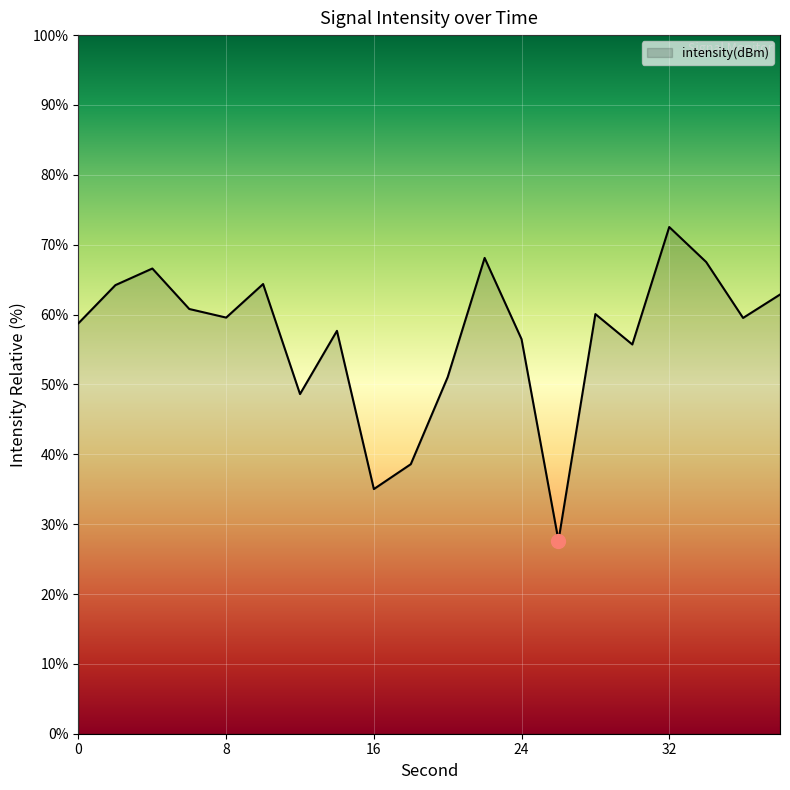

What is the minimum value shown in the chart?

27.6